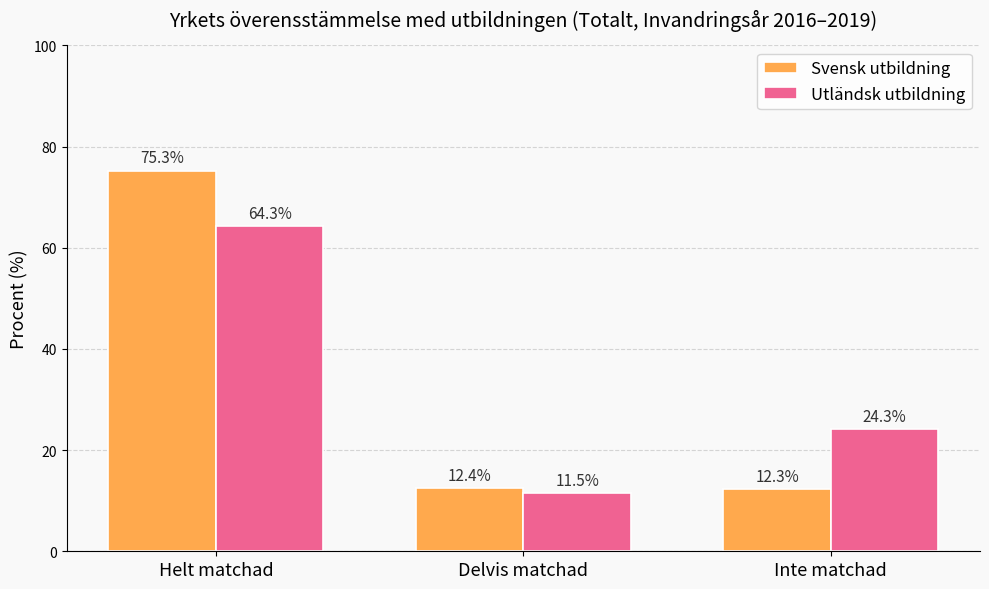

What is the label of the 1st bar from the left?

Helt matchad